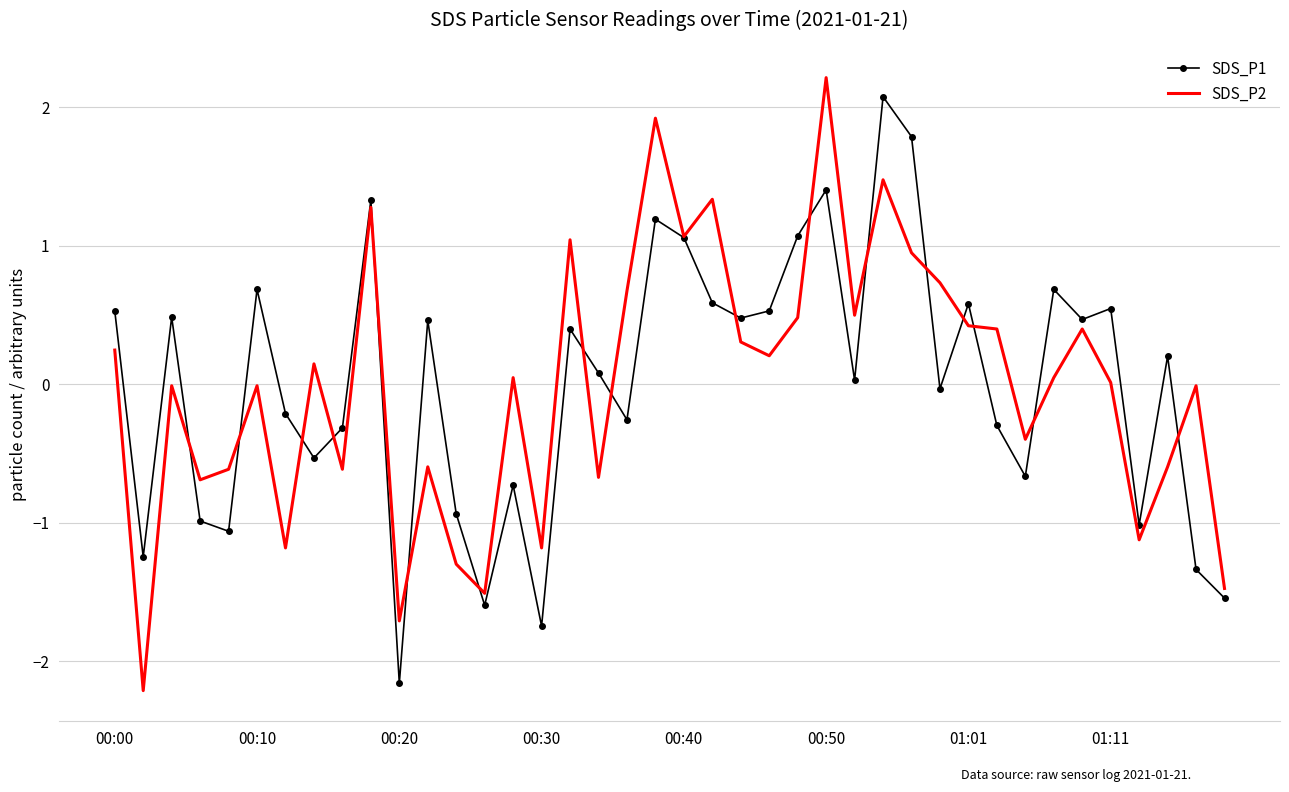

What is the greatest value displayed?

2.2